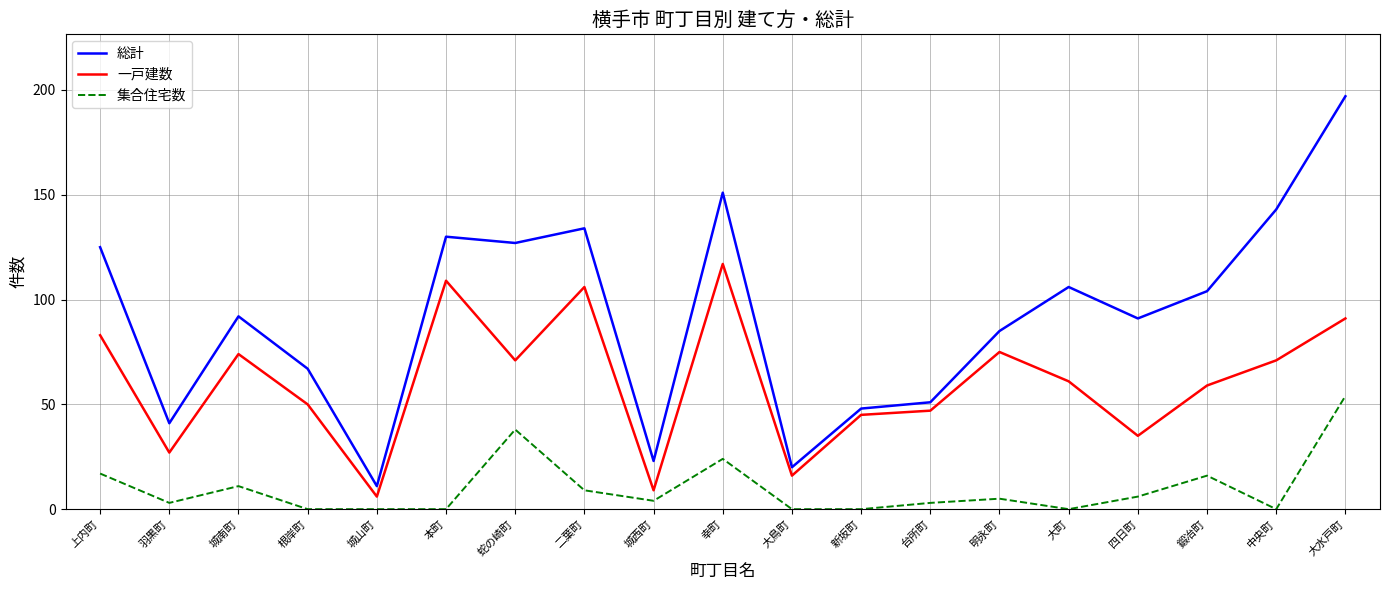

Between 四日町 and 鍛冶町, which series saw the biggest shift?

一戸建数